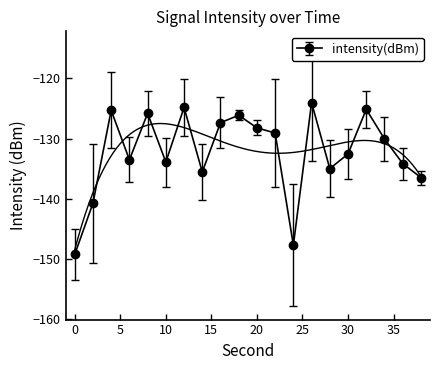

Reading left to right, what are all the values shown in this chart?

-149.3	-140.8	-125.3	-133.5	-125.8	-133.9	-124.8	-135.6	-127.4	-126.1	-128.2	-129.1	-147.8	-124.0	-135.0	-132.6	-125.1	-130.1	-134.2	-136.5